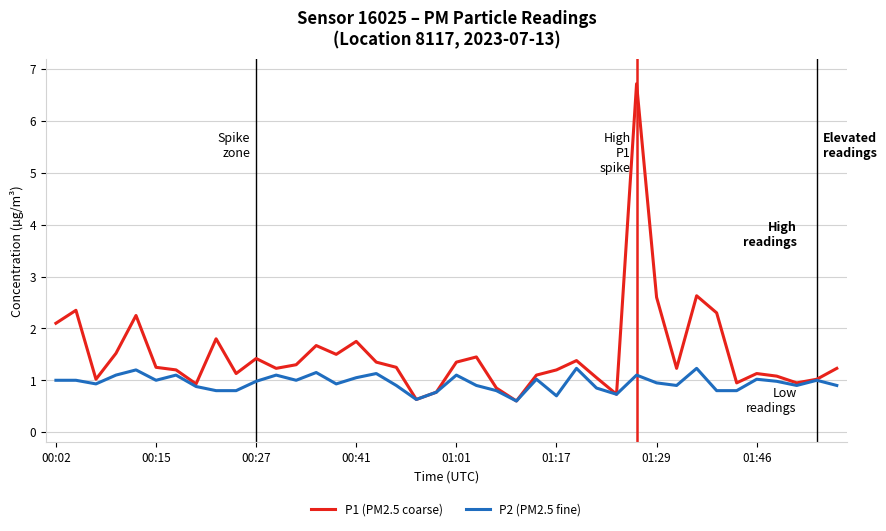

What is the maximum value for P2 (PM2.5 fine)?

1.2